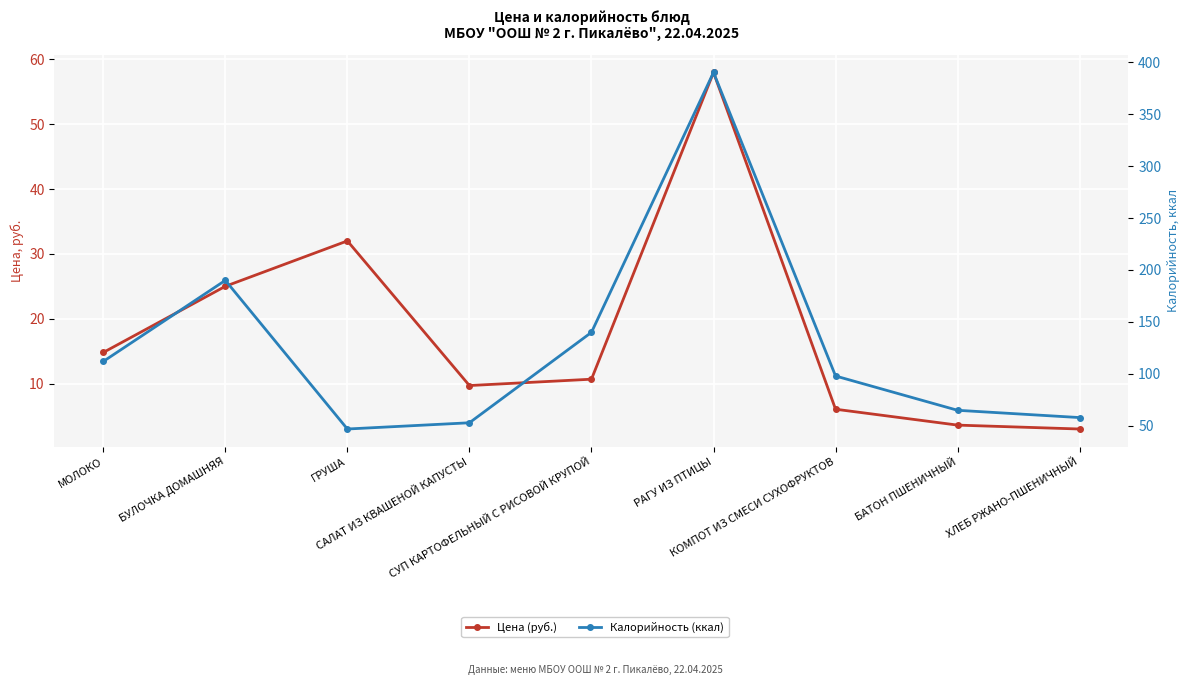

Count the number of categories in the chart.

9